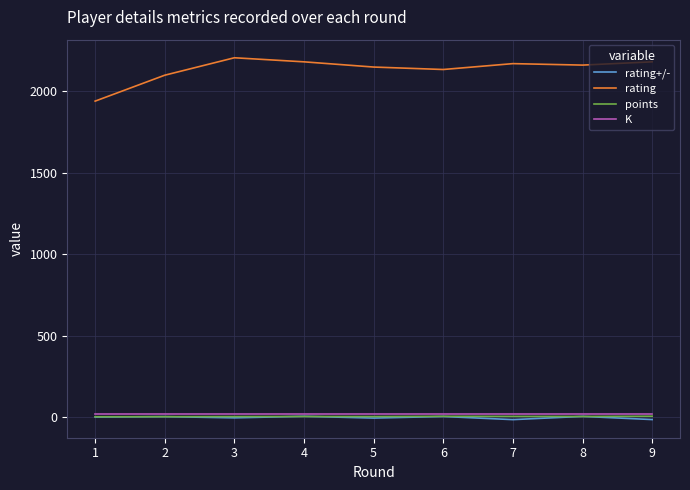

Between 2 and 8, which series saw the biggest shift?

rating